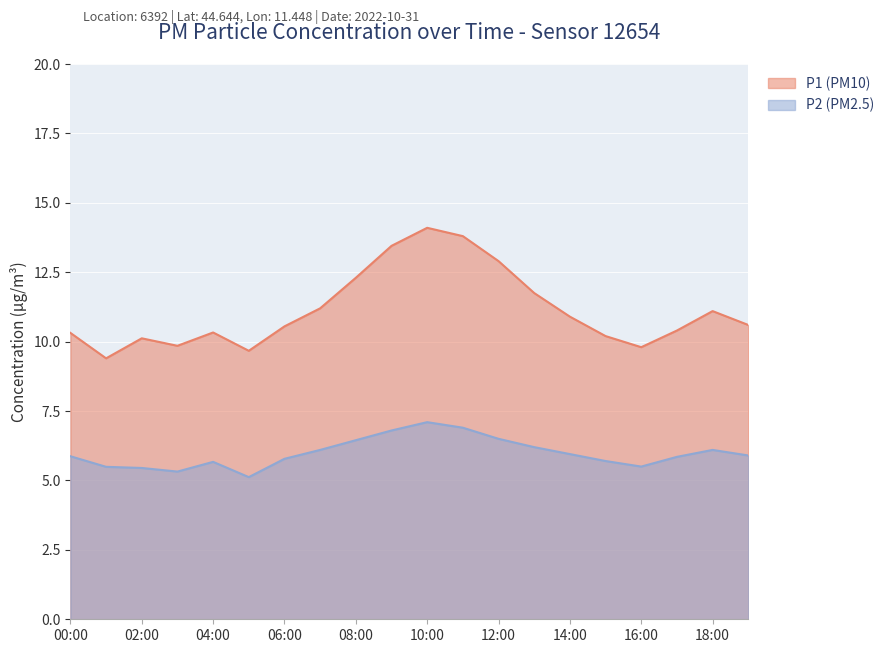

What is the difference between the maximum and second lowest values in the P1 series?

4.4